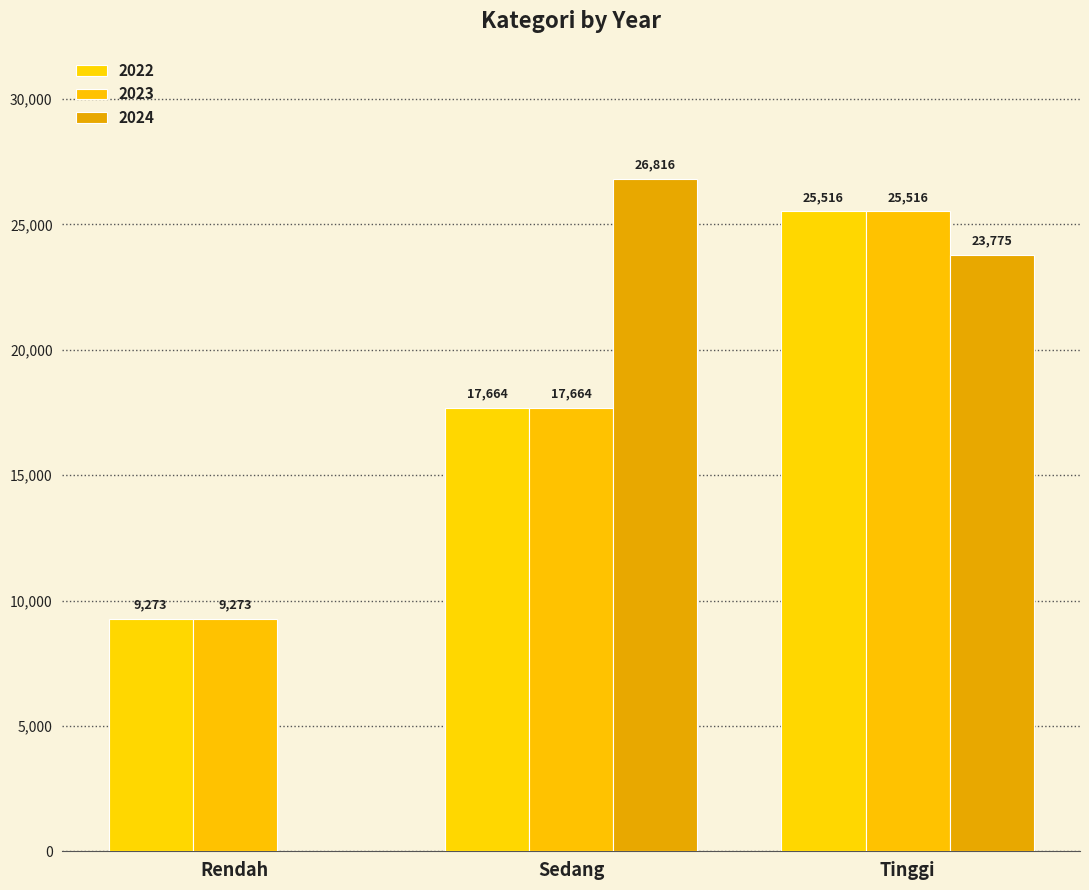

What is the highest value of the 2024 series?

26815.8